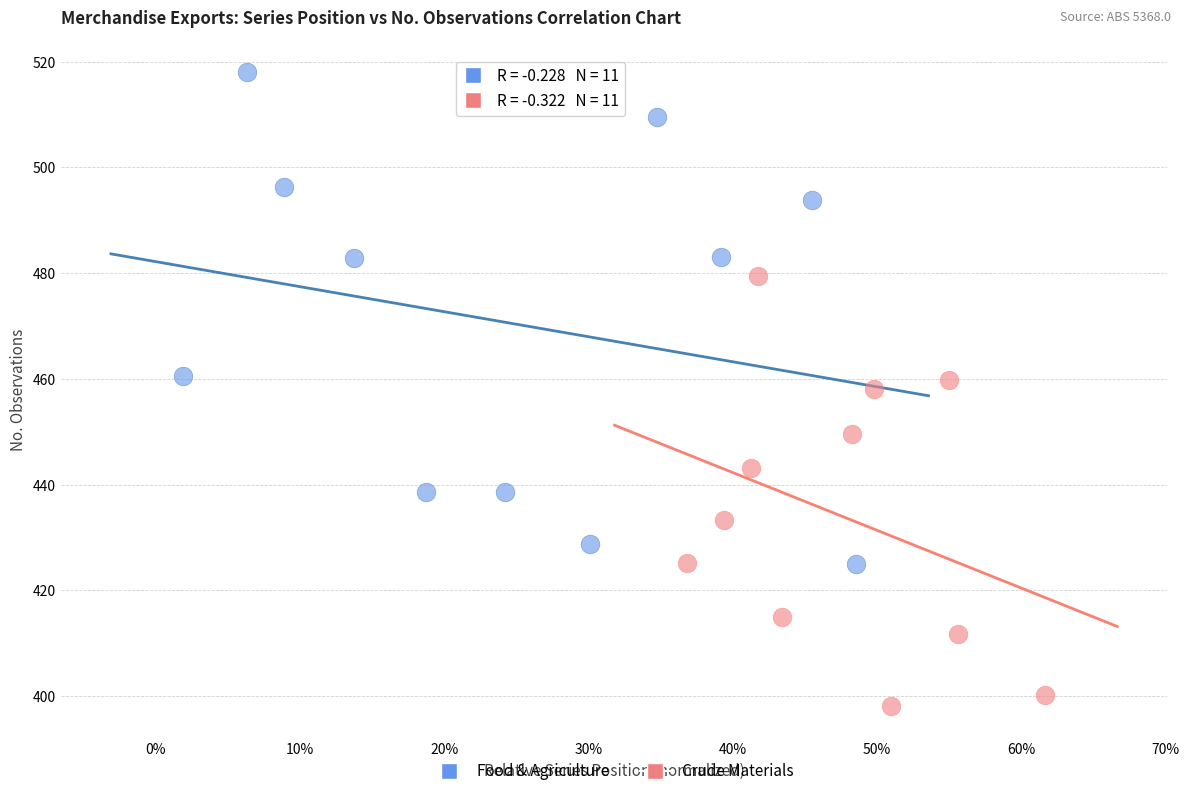

Which series has the widest spread of Y values?

Food & Agriculture